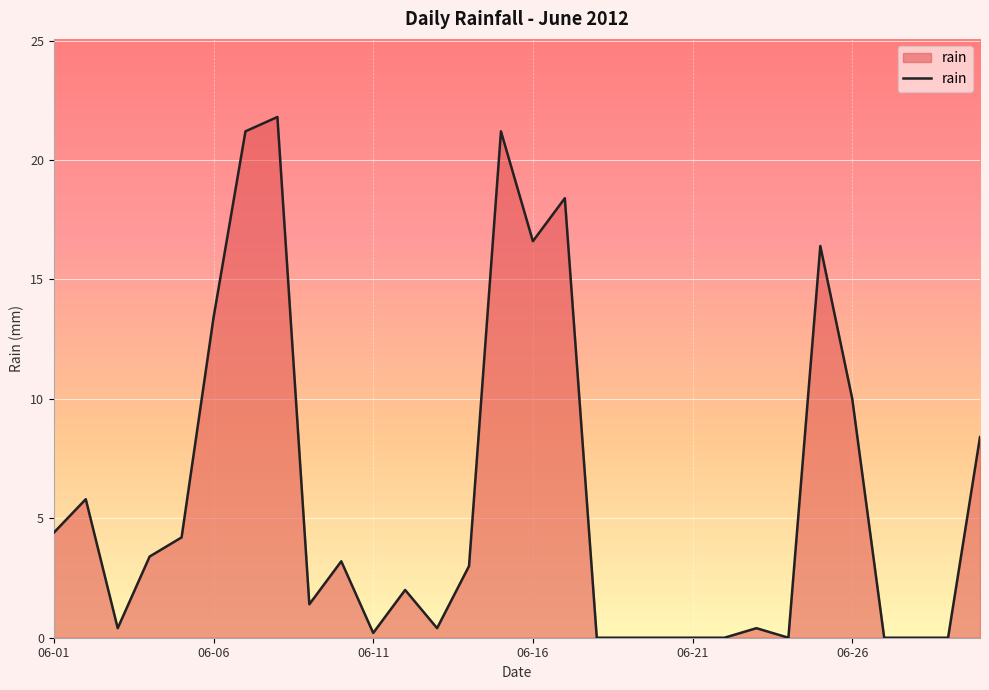

What is the greatest value displayed?

21.8